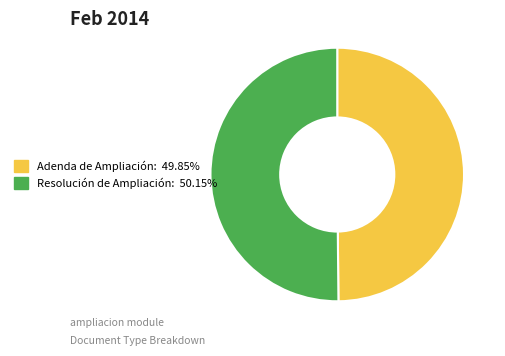

Do Adenda de Ampliación: 49.85% and Resolución de Ampliación: 50.15% together represent more than half of the pie?

Yes